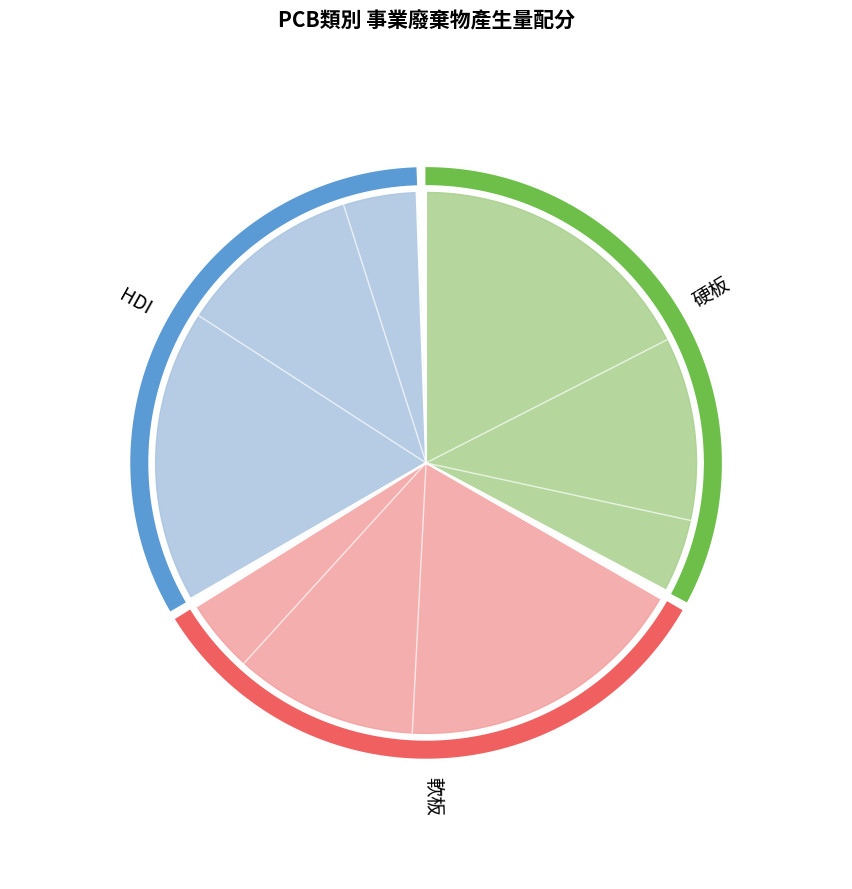

To the nearest percent, what is the average slice percentage?

11%